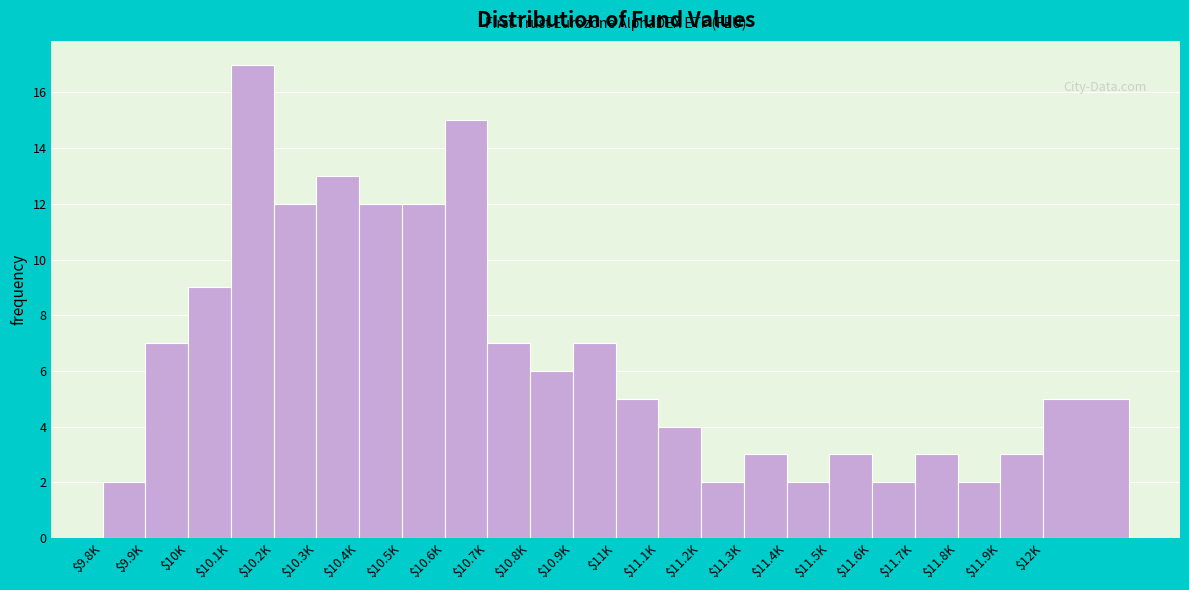

Reading right to left, list all the values displayed in this chart.

5	3	2	3	2	3	2	3	2	4	5	7	6	7	15	12	12	13	12	17	9	7	2